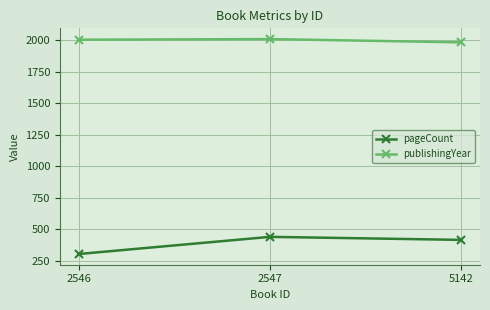

At which label is pageCount closest to 372?

5142